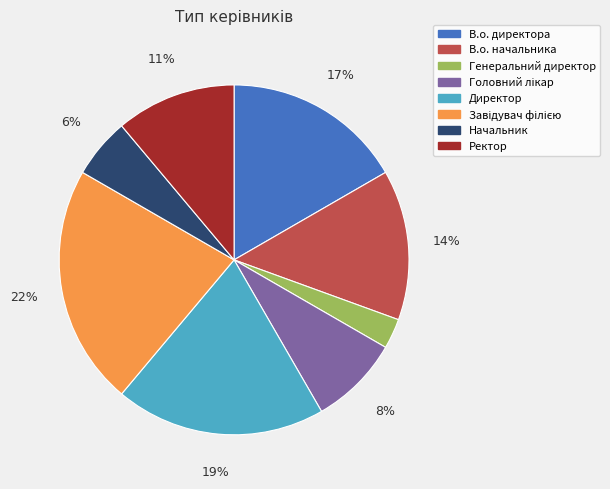

To the nearest percent, what is the difference between the largest and smallest slice percentages?

19%